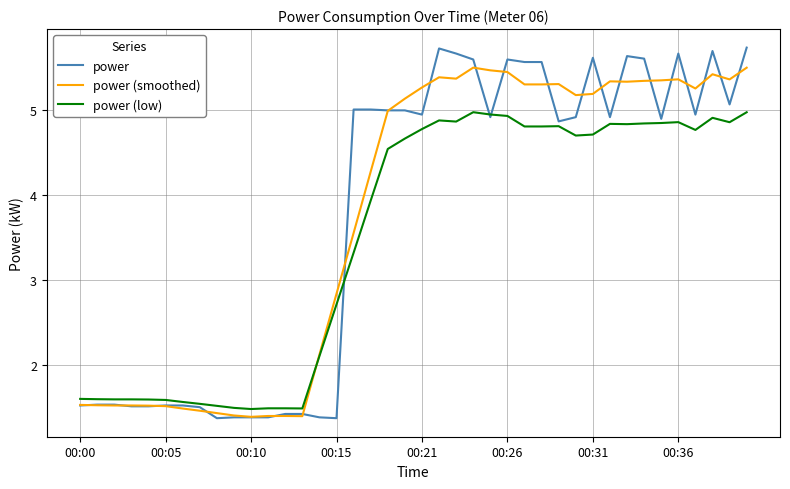

What is the difference between the maximum and minimum values in the power (low) series?

3.5